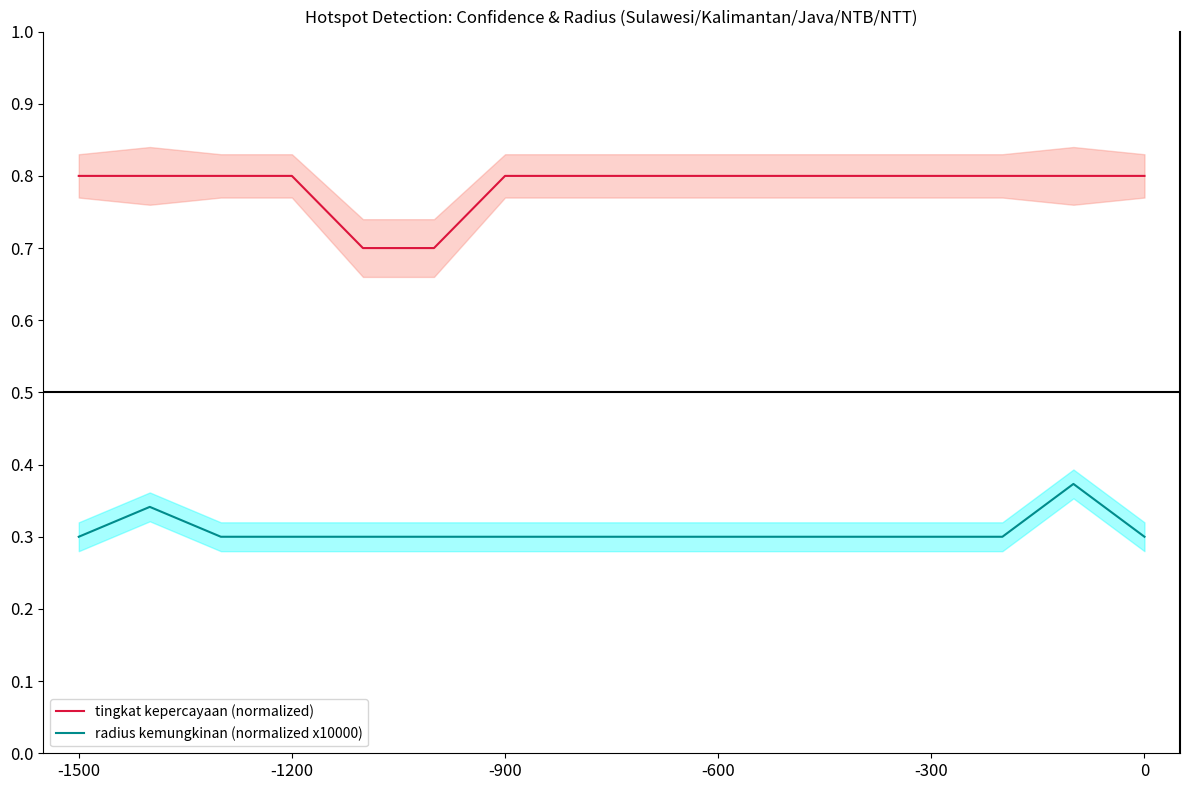

Is it true that radius kemungkinan (normalized x10000) equals 0.3 at 6?

True